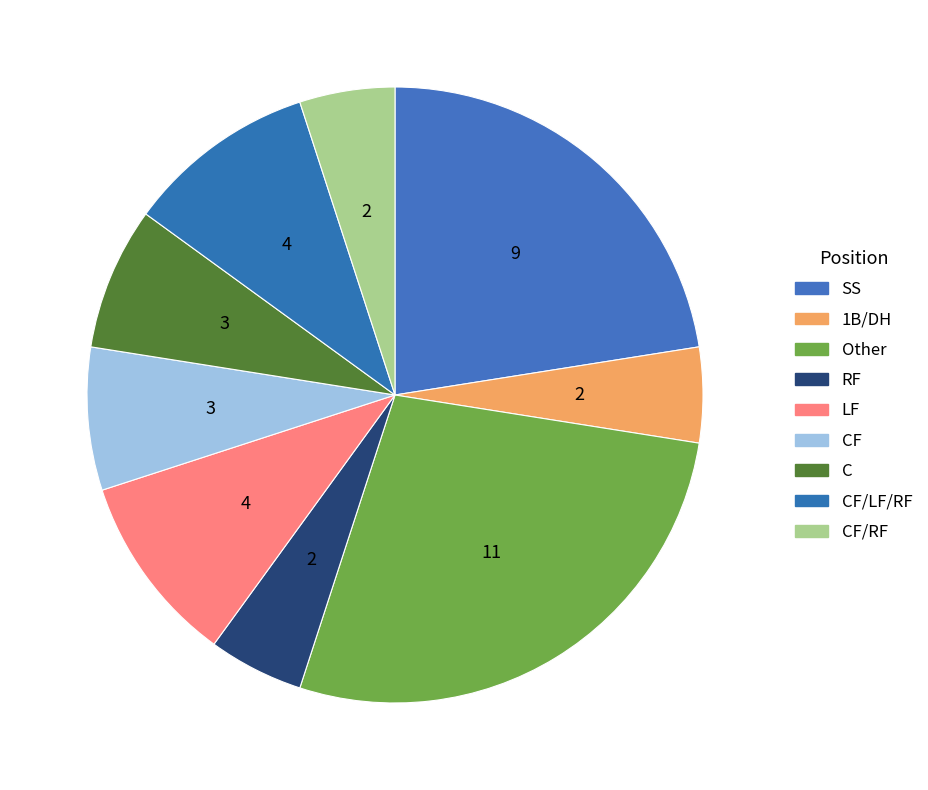

Count the number of slices in the pie.

9